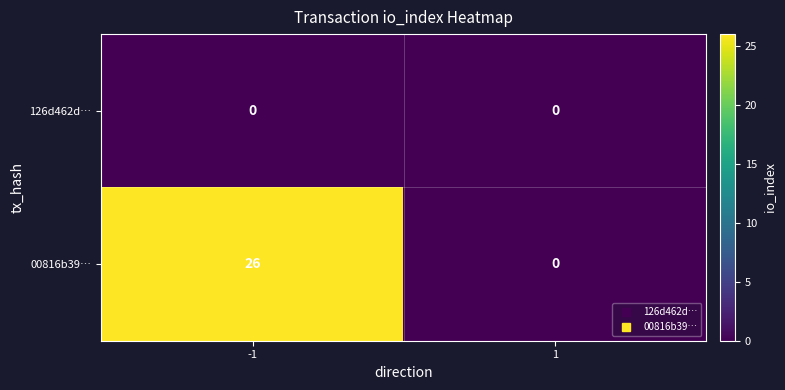

Rank the series by their maximum value, from highest to lowest.

00816b39…, 126d462d…